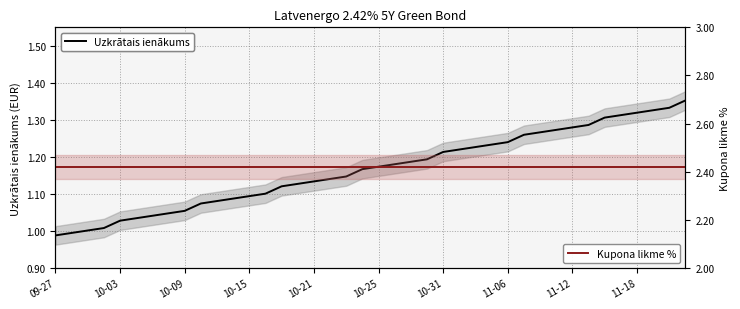

What is the total value across all series at 11-06?

3.5